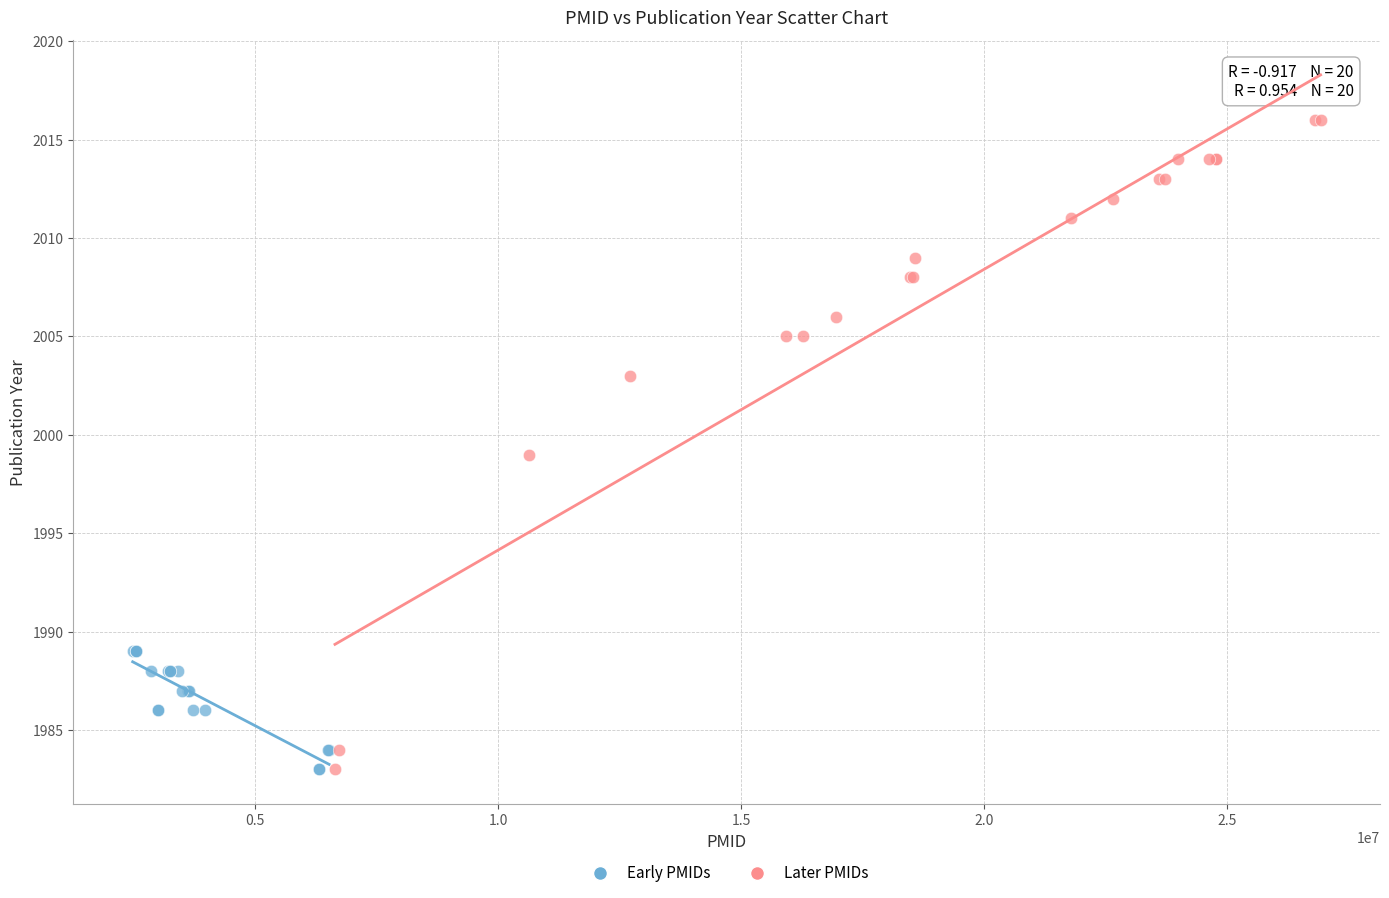

What are all the series names shown in the legend?

Early PMIDs, Later PMIDs